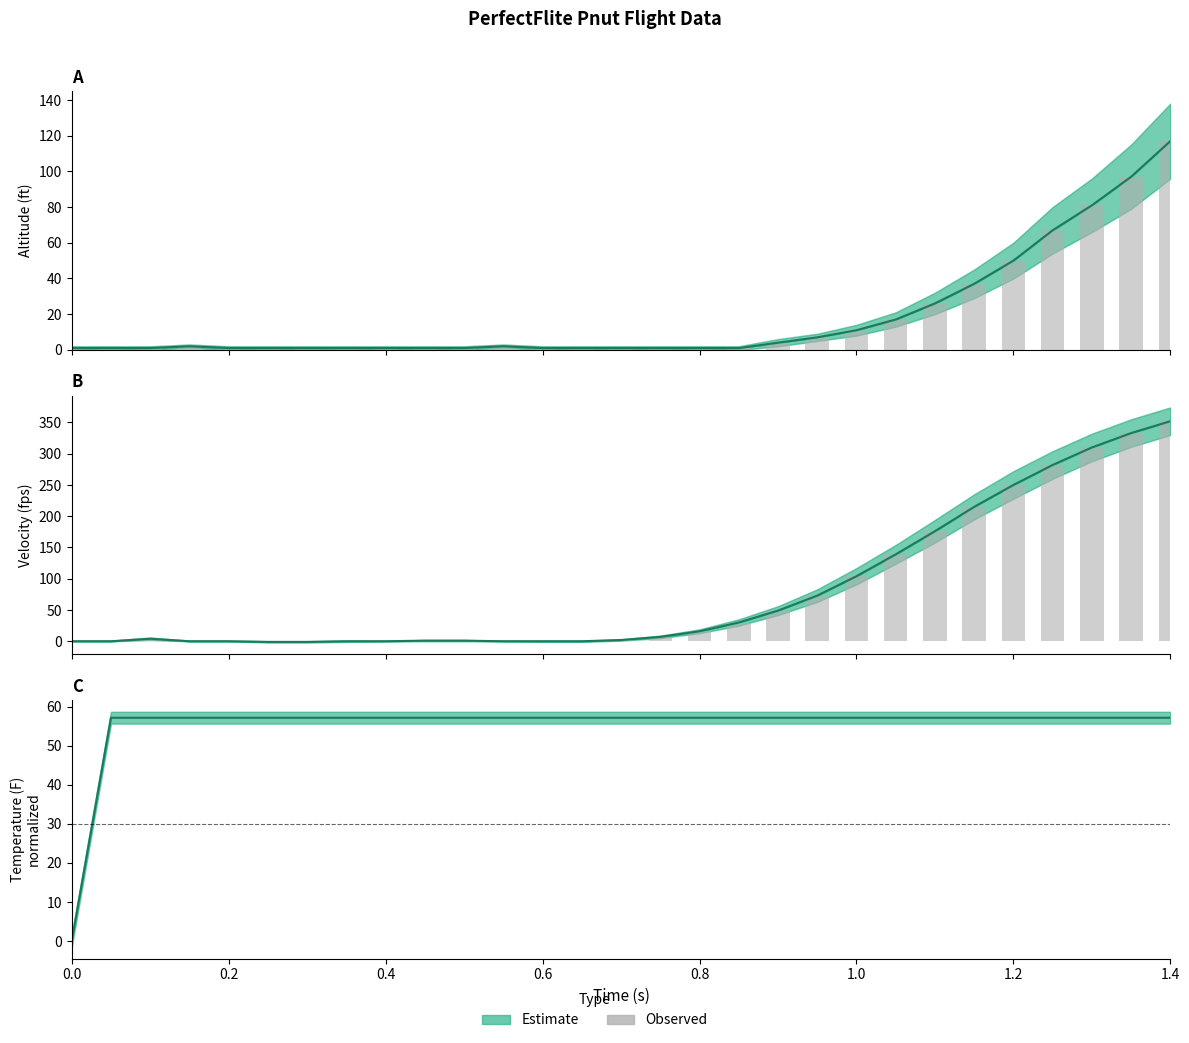

Reading right to left, transcribe all the data shown in this chart.

352	333	310	282	250	215	176	139	104	73	49	30	16	7	2	0	0	0	1	1	0	0	-1	-1	0	0	4	0	0